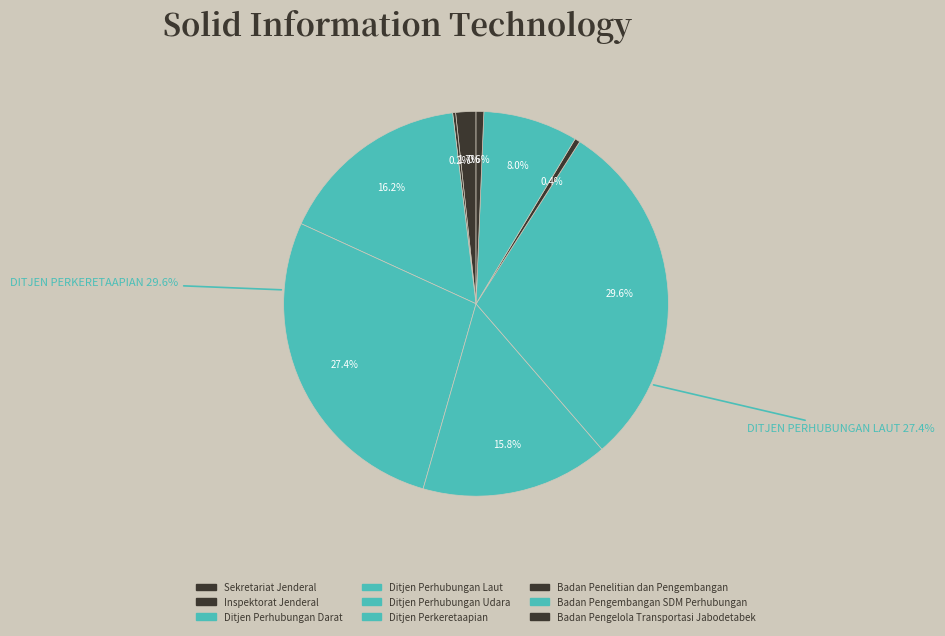

Rank the categories by value from highest to lowest.

Ditjen Perkeretaapian, Ditjen Perhubungan Laut, Ditjen Perhubungan Darat, Ditjen Perhubungan Udara, Badan Pengembangan SDM Perhubungan, Sekretariat Jenderal, Badan Pengelola Transportasi Jabodetabek, Badan Penelitian dan Pengembangan, Inspektorat Jenderal